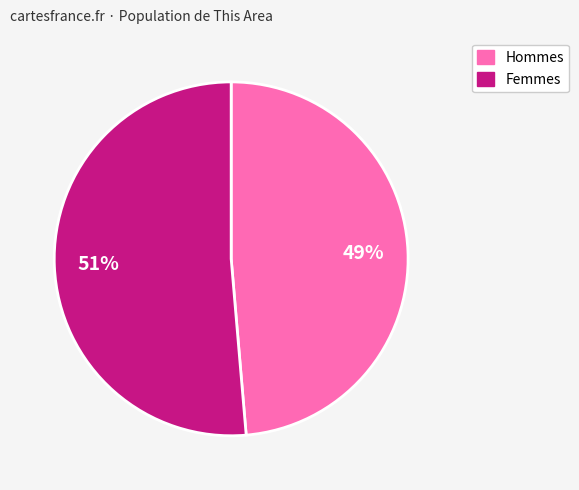

Does any single category account for the majority?

Yes